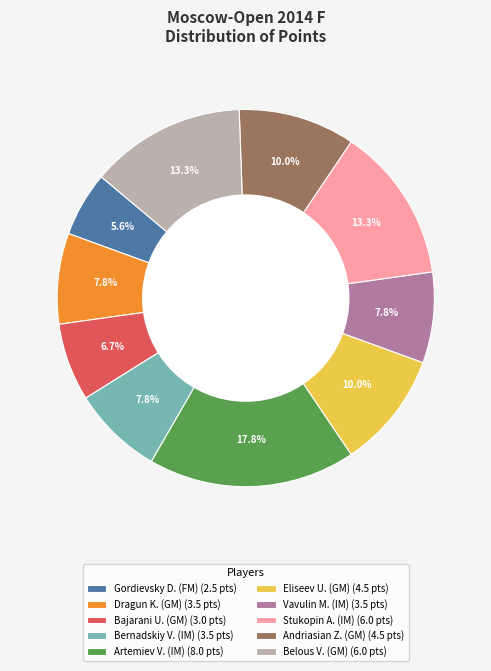

Which category has the smallest portion of the pie?

Gordievsky D. (FM) (2.5 pts)